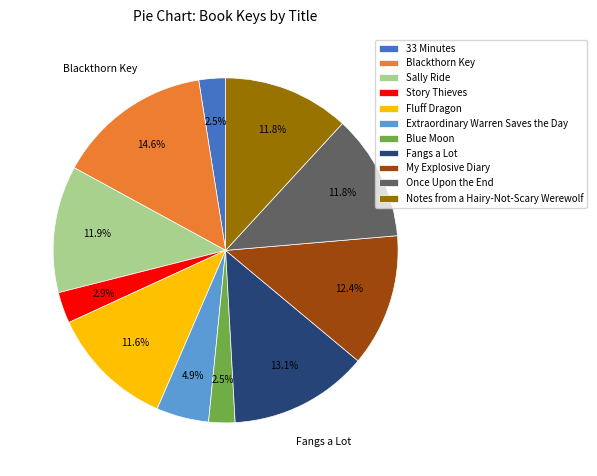

Which slice is the largest?

Blackthorn Key